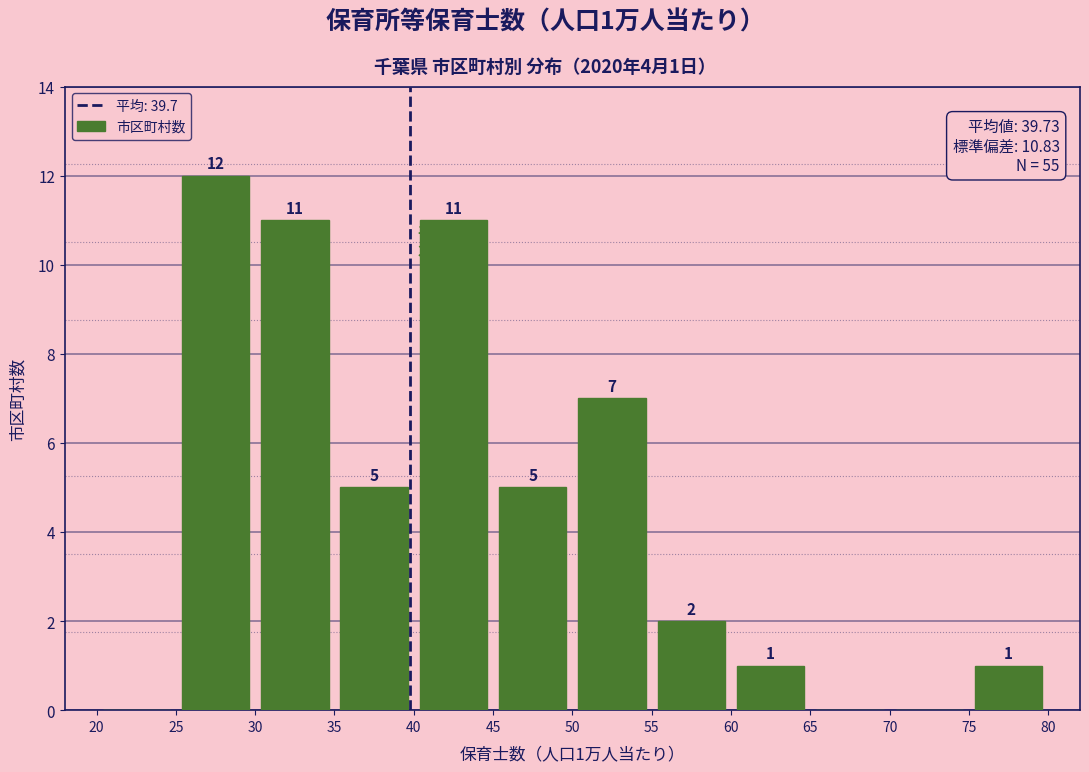

Over which range of the x-axis is the bar tallest?

25 to 30